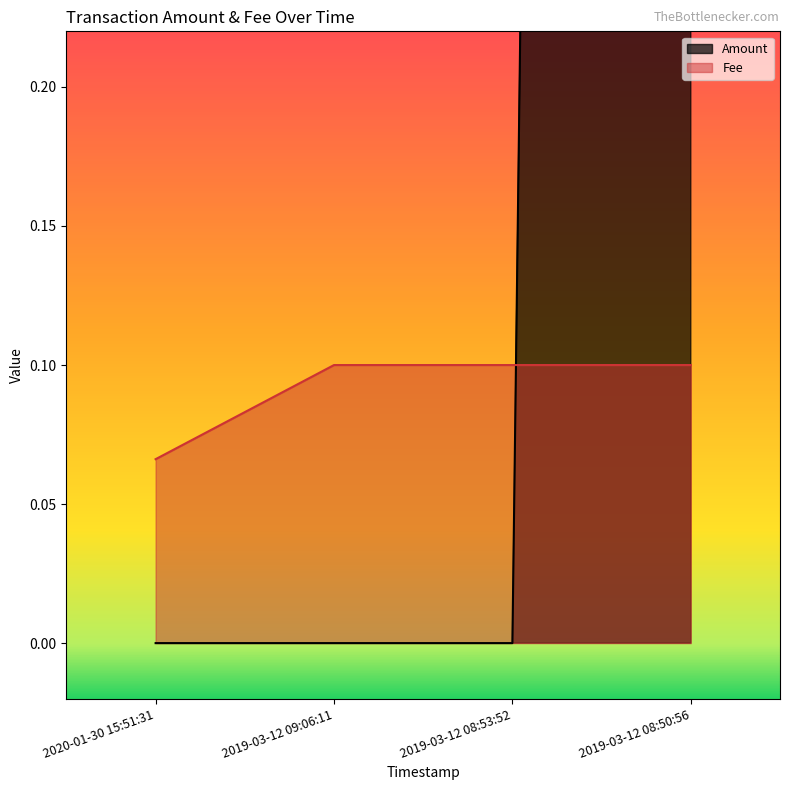

How many times do Fee and Amount cross each other?

1